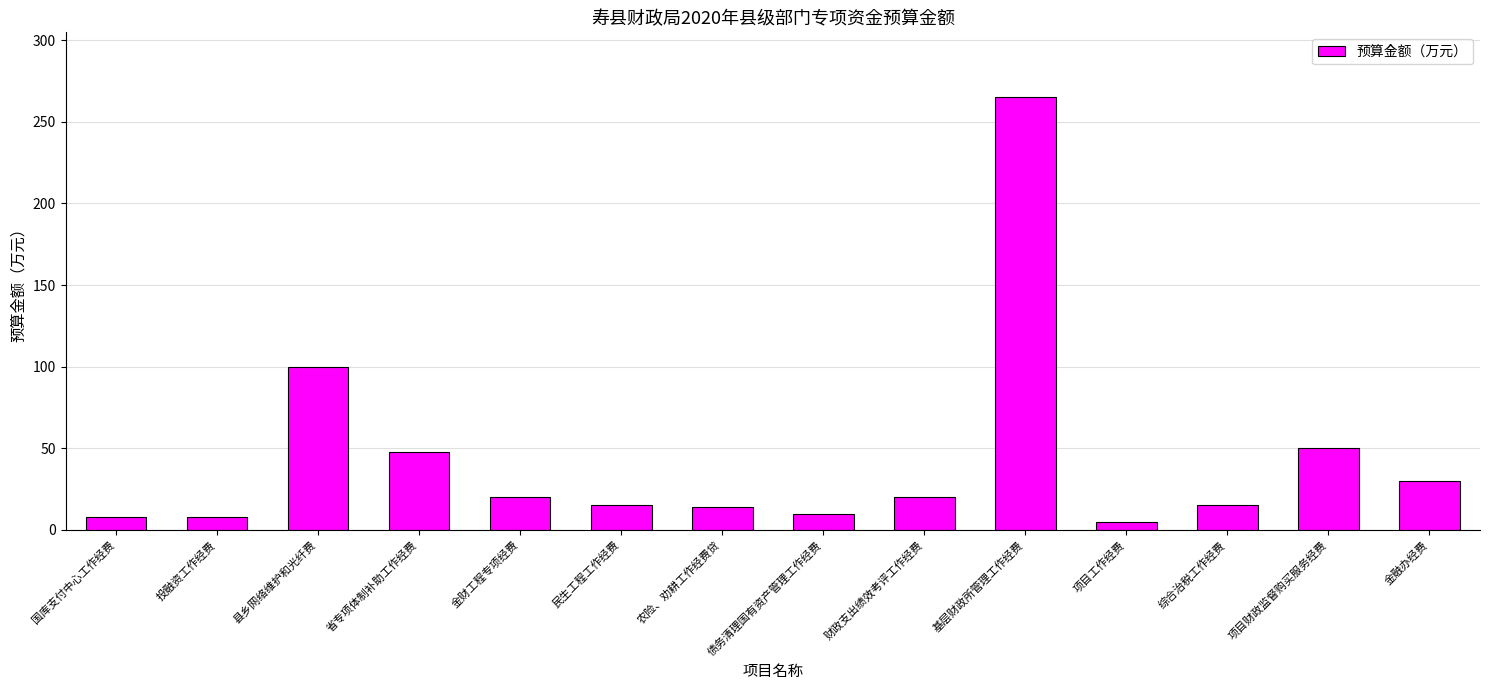

Between 县乡网络维护和光纤费 and 民生工程工作经费, which is larger?

县乡网络维护和光纤费